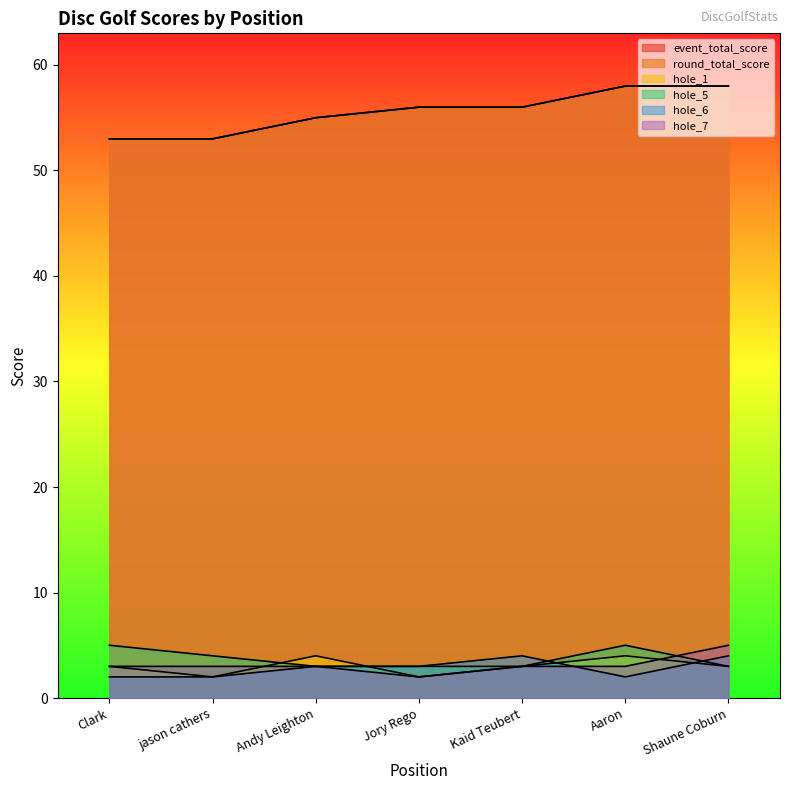

Does the chart have visible grid lines?

No